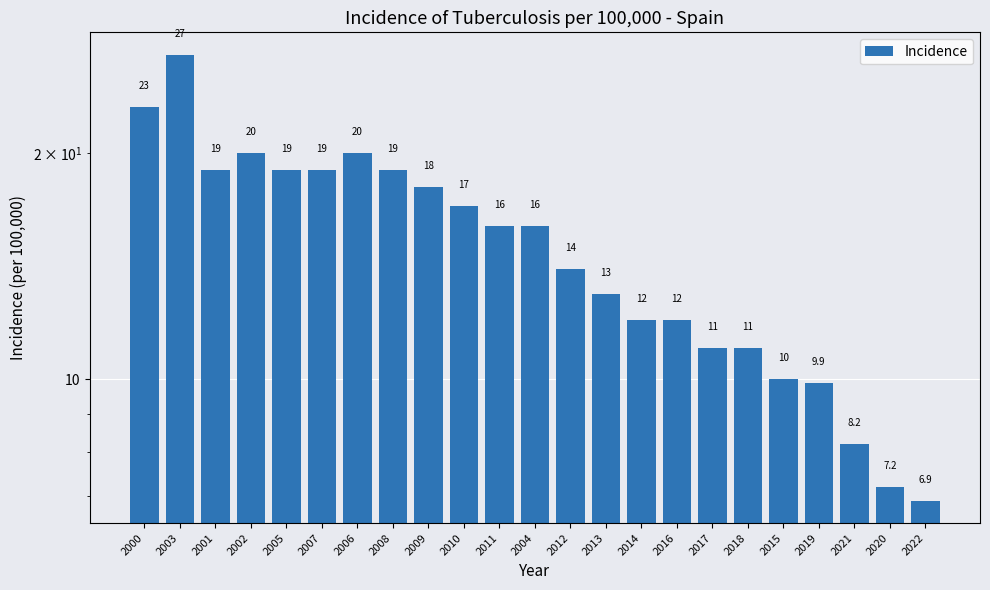

What is the approximate value at 2022?

6.9